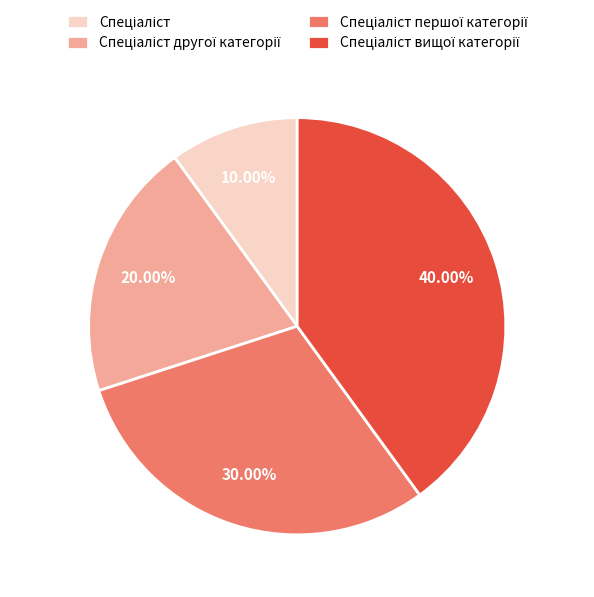

Is there a majority slice in this chart?

No